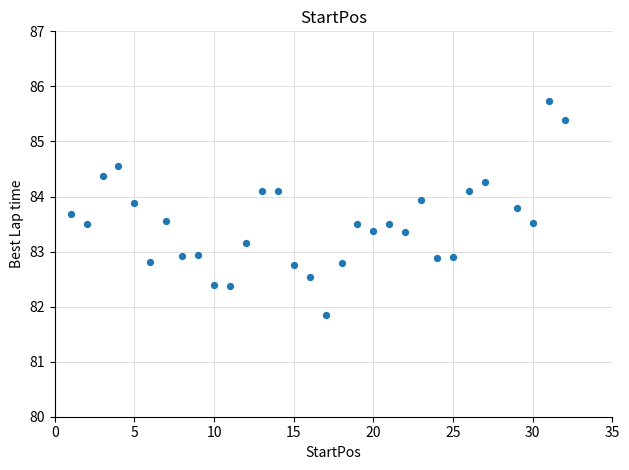

What is the range of X values (max minus min)?

31.0